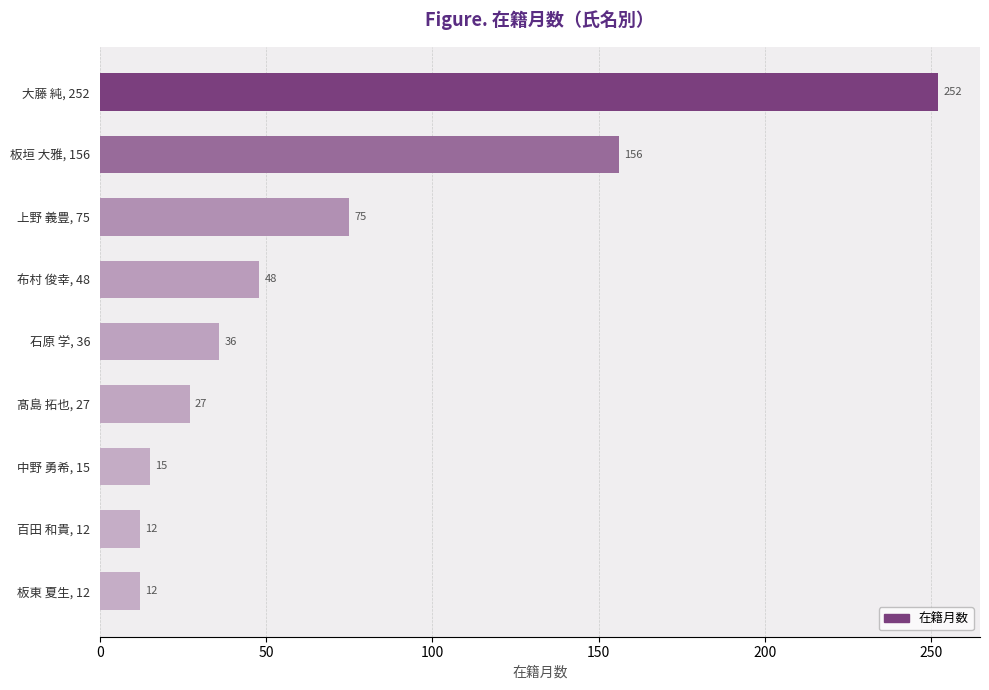

The value at 中野 勇希, 15 is 23. True or false?

False